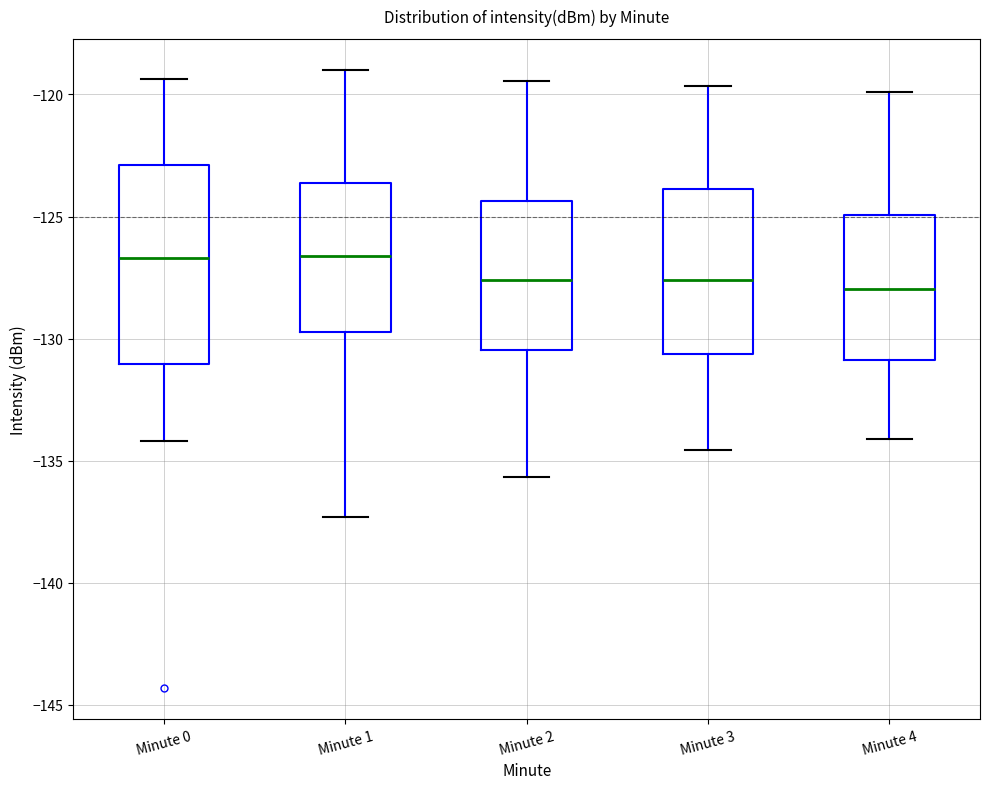

Where is the upper edge of the box for Minute 0 on the y-axis? The values are not printed on the chart, so give them approximately, as read against the axis.

-123.0